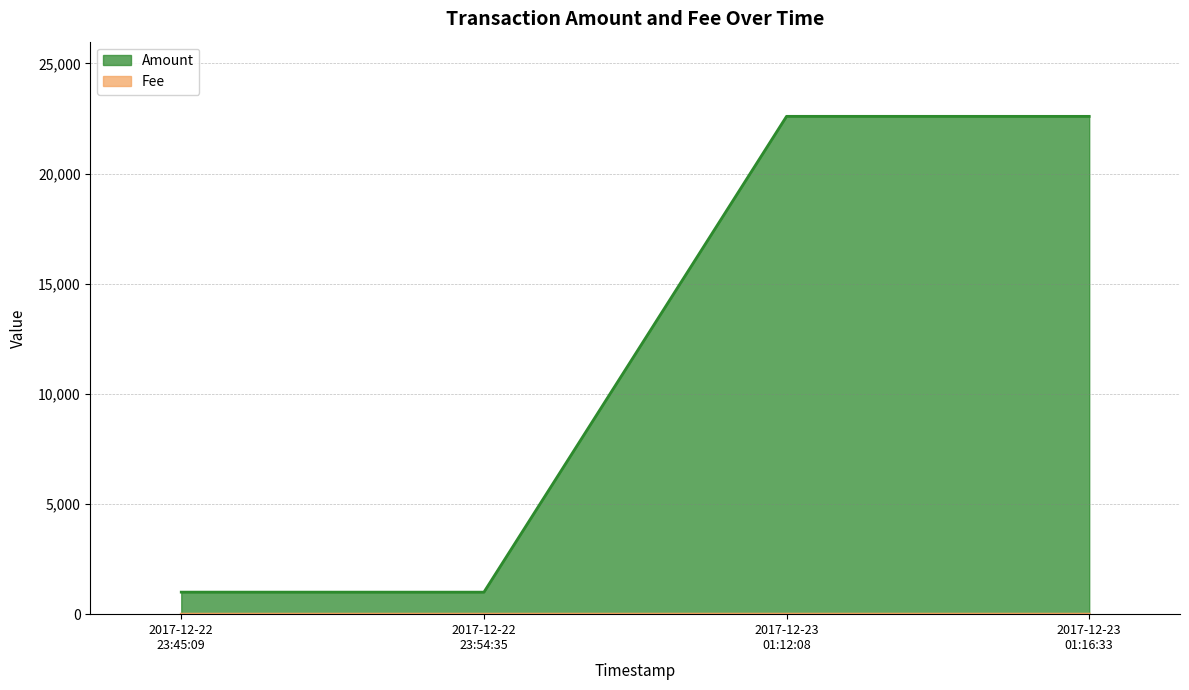

Rank the categories by Fee value from lowest to highest.

2017-12-22 23:45:09, 2017-12-22 23:54:35, 2017-12-23 01:16:33, 2017-12-23 01:12:08